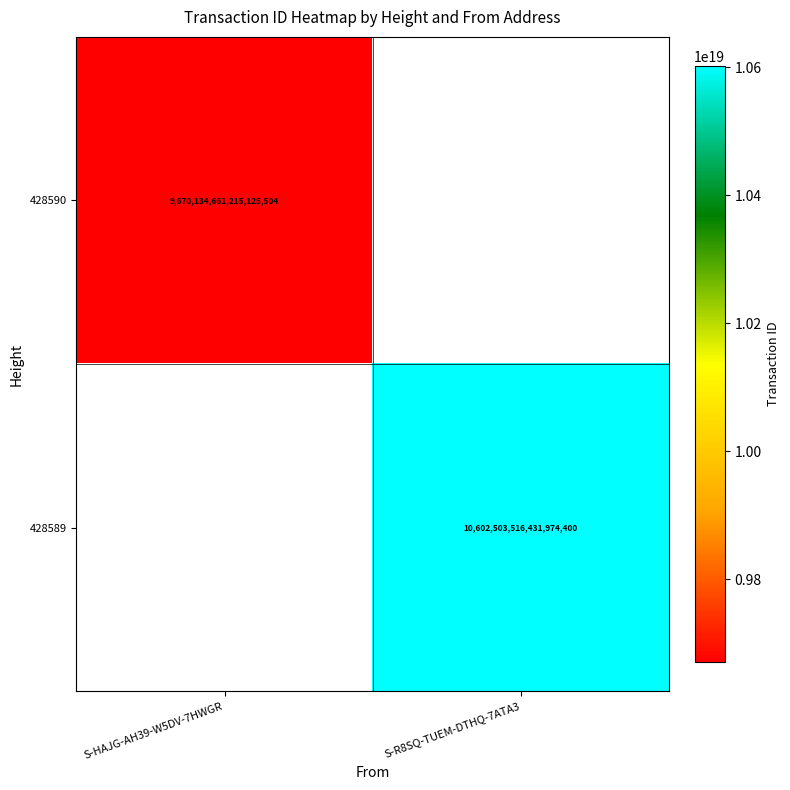

True or false: 428590 has a value of 9670134661215125504 at S-HAJG-AH39-W5DV-7HWGR.

True